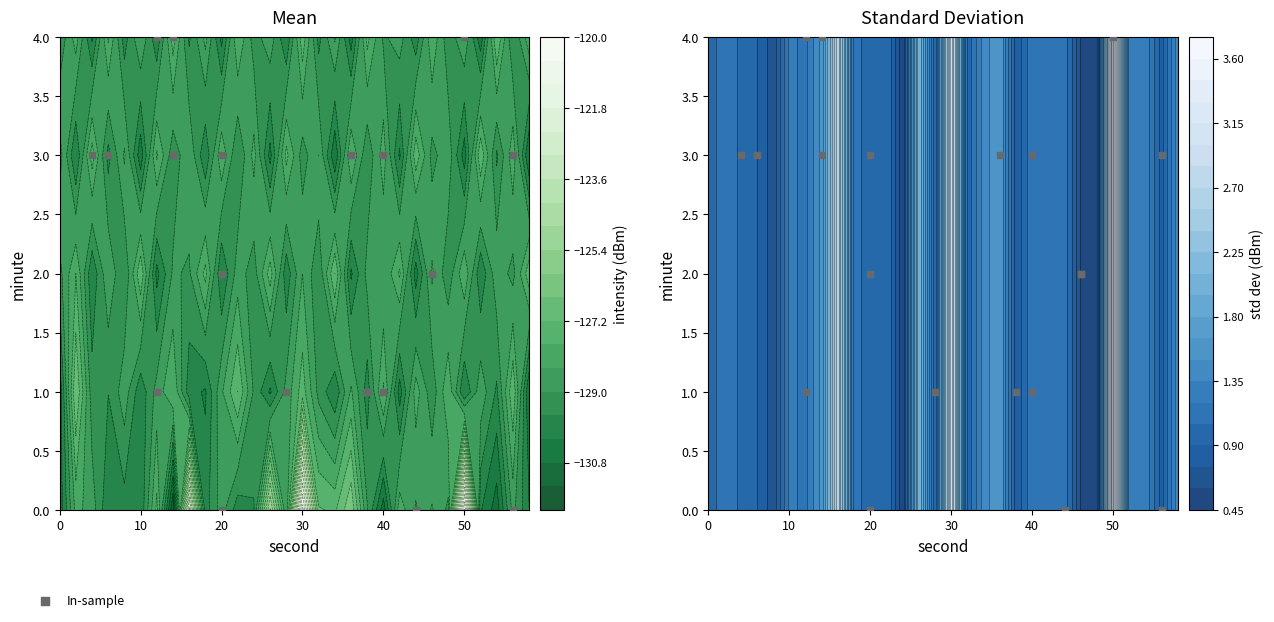

Reading left to right, extract all data points from this chart.

4	1	3	1	3	4	0	3	1	4	3	0	0	2	2	1	3	3	2	3